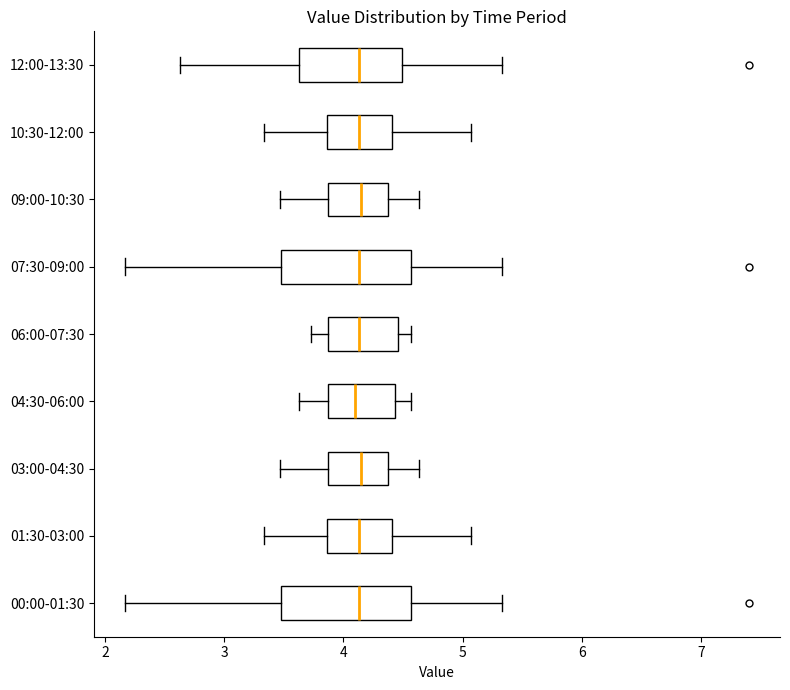

Reading bottom to top, transcribe this box plot: for each box, give where its median line is, the range the box spans, and where its two whiskers end, as read against the x-axis. The values are not printed on the chart, so give them approximately, as read against the axis.

00:00-01:30: median 4.1, box 3.5 to 4.6, whiskers 2.2 to 5.3
01:30-03:00: median 4.1, box 3.9 to 4.4, whiskers 3.3 to 5.1
03:00-04:30: median 4.2, box 3.9 to 4.4, whiskers 3.5 to 4.6
04:30-06:00: median 4.1, box 3.9 to 4.4, whiskers 3.6 to 4.6
06:00-07:30: median 4.1, box 3.9 to 4.5, whiskers 3.7 to 4.6
07:30-09:00: median 4.1, box 3.5 to 4.6, whiskers 2.2 to 5.3
09:00-10:30: median 4.2, box 3.9 to 4.4, whiskers 3.5 to 4.6
10:30-12:00: median 4.1, box 3.9 to 4.4, whiskers 3.3 to 5.1
12:00-13:30: median 4.1, box 3.6 to 4.5, whiskers 2.6 to 5.3